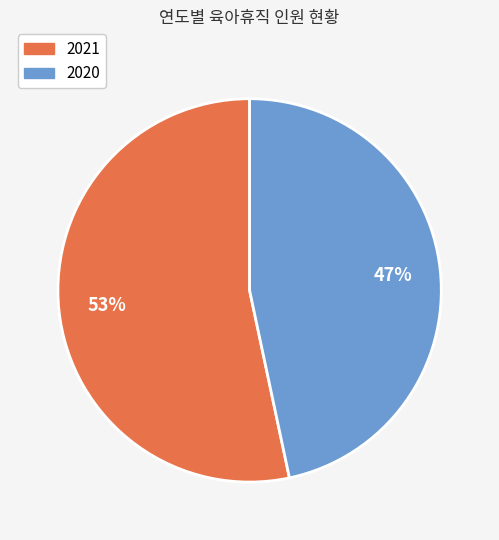

Approximately how many times larger is the value at 2021 compared to 2020?

1.1